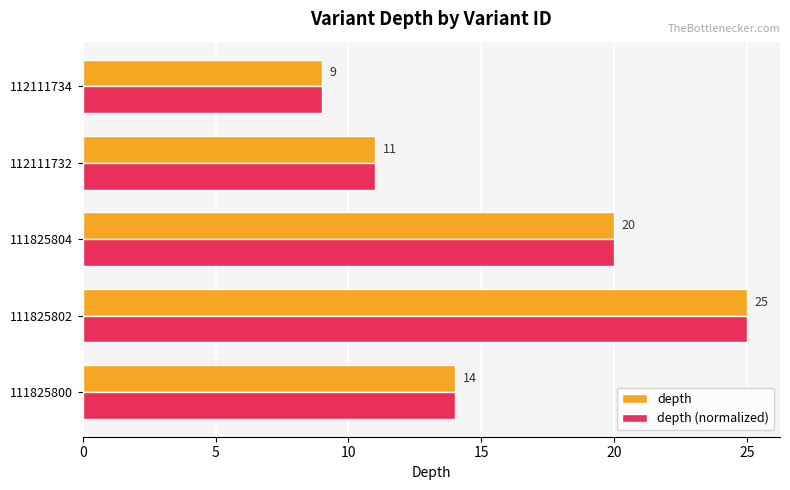

What is the minimum value for depth?

9.0